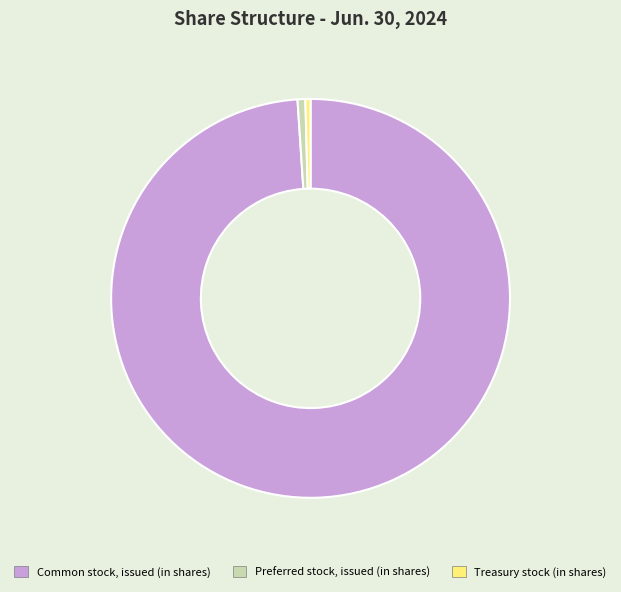

How many slices are in this pie chart?

3